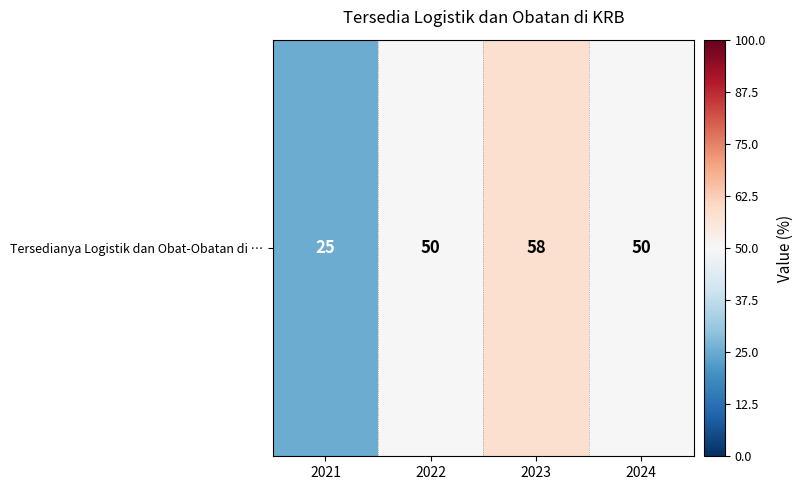

Where is the data nearest to the value 41?

2022